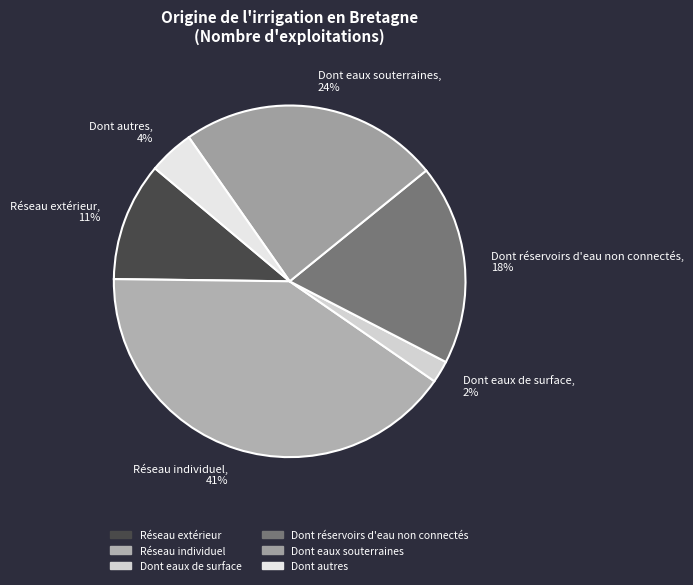

Which slice is the smallest?

Dont eaux de surface, 2%